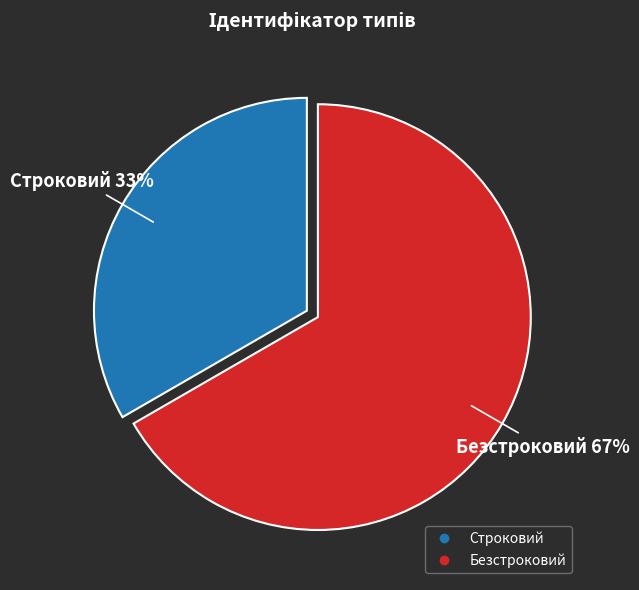

Combined, do Безстроковий and Строковий account for over 50%?

Yes